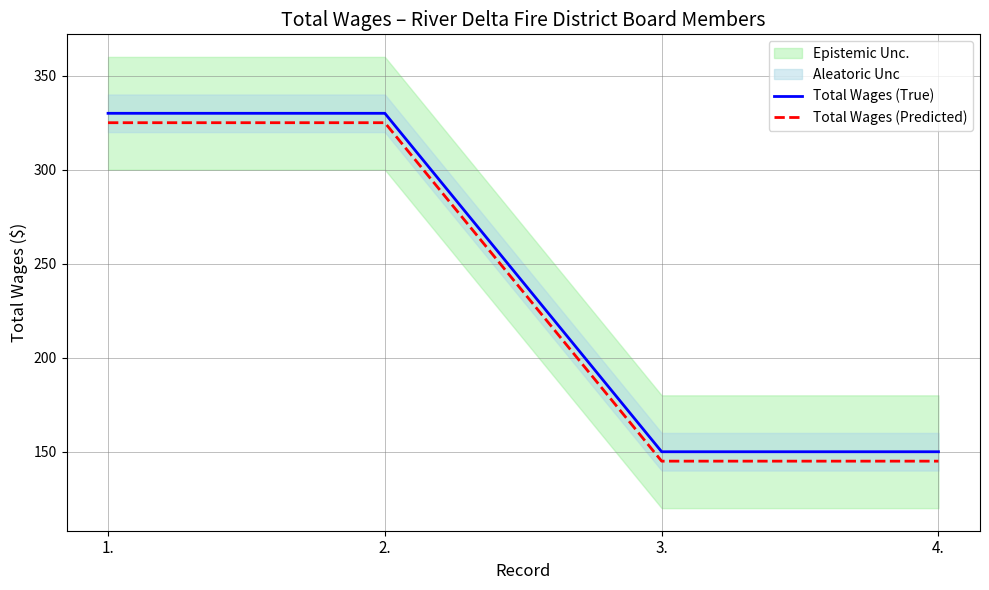

True or false: Total Wages (True) and Total Wages (Predicted) cross at least once.

False